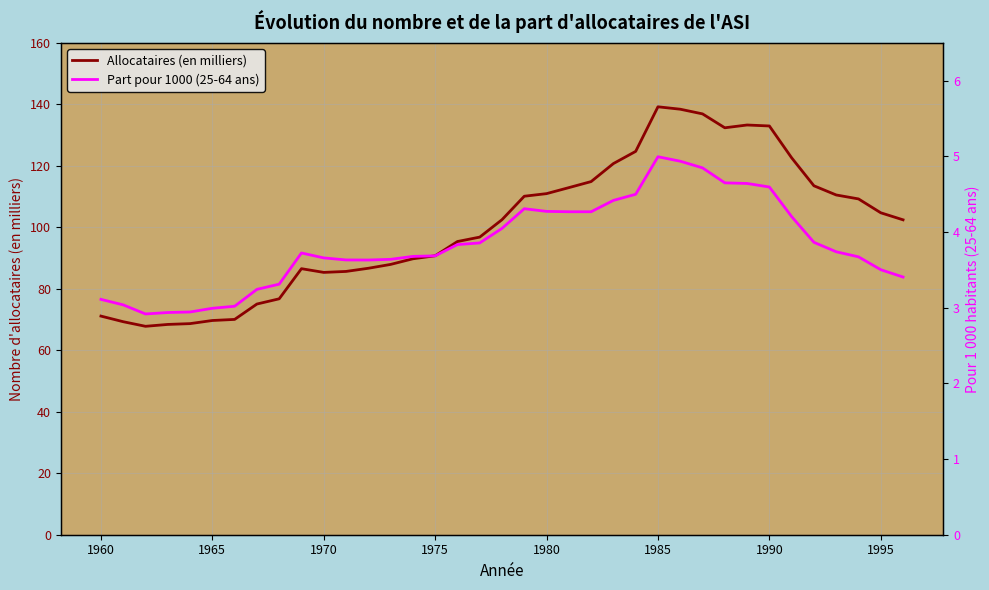

What is the lowest value of the Allocataires (en milliers) series?

67.8